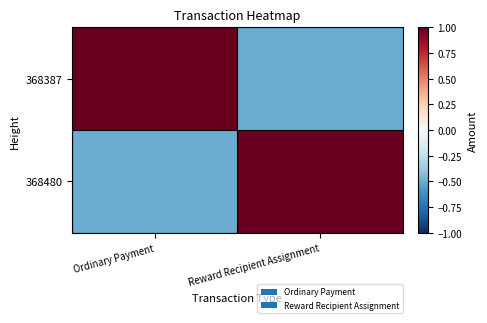

Reading left to right, list all the values displayed in this chart.

368387: Ordinary Payment=1.5	Reward Recipient Assignment=-0.5
368480: Ordinary Payment=-0.5	Reward Recipient Assignment=1.5